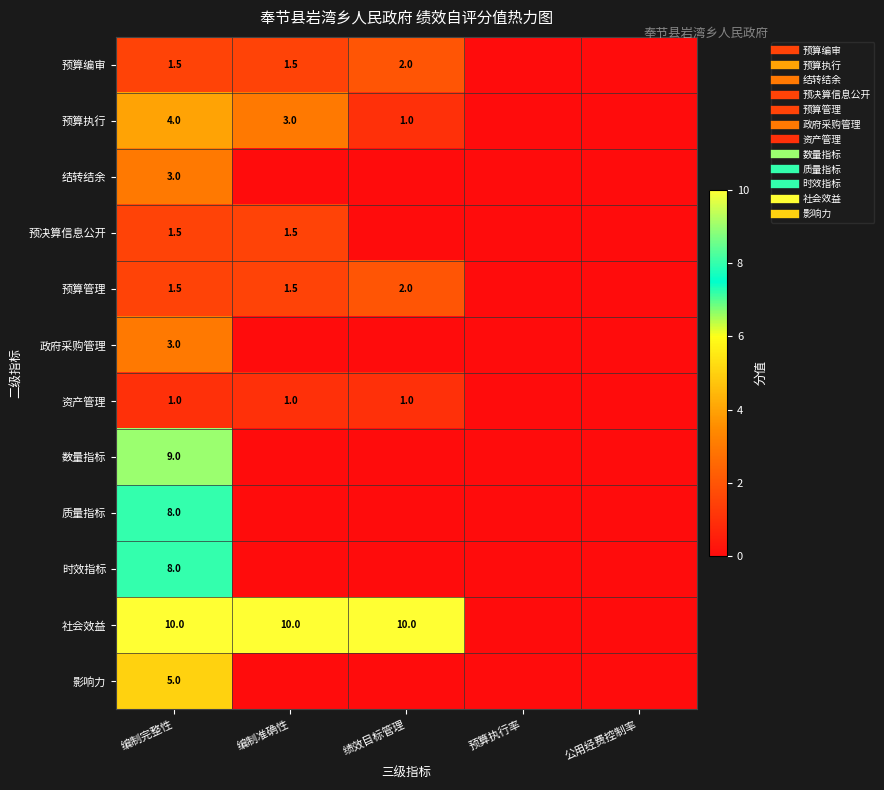

Which series has the largest total across all categories?

社会效益